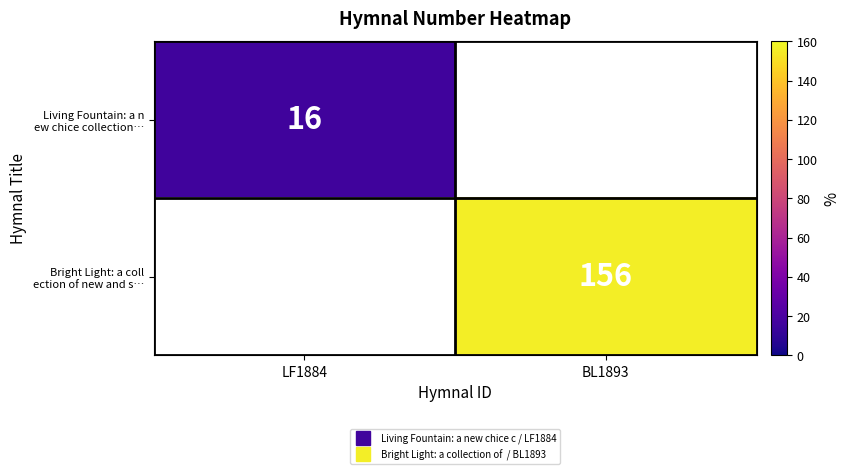

Which series has the largest range (max minus min)?

Bright Light: a coll ection of new and s…